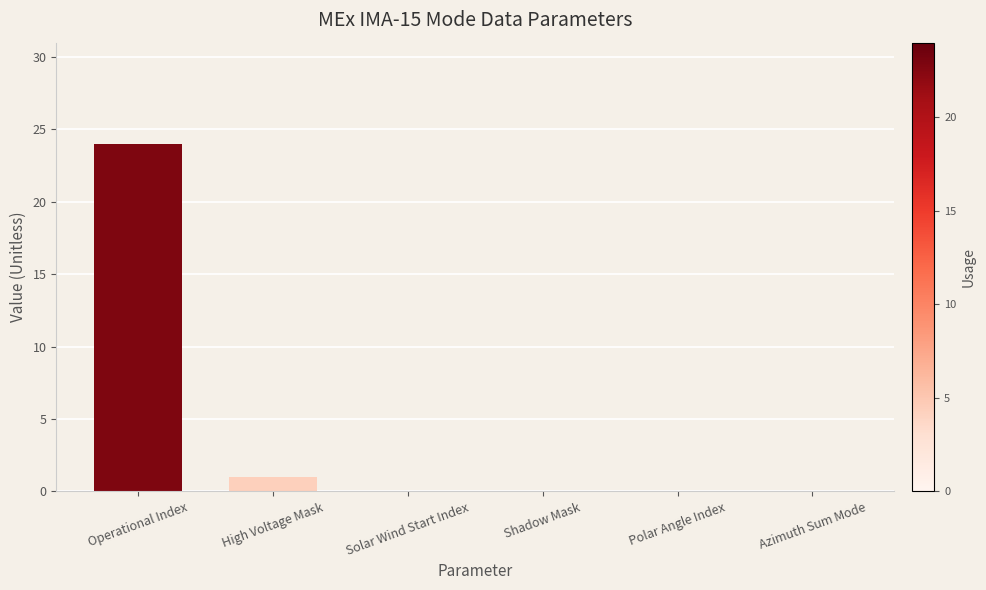

Are the bars horizontal?

No